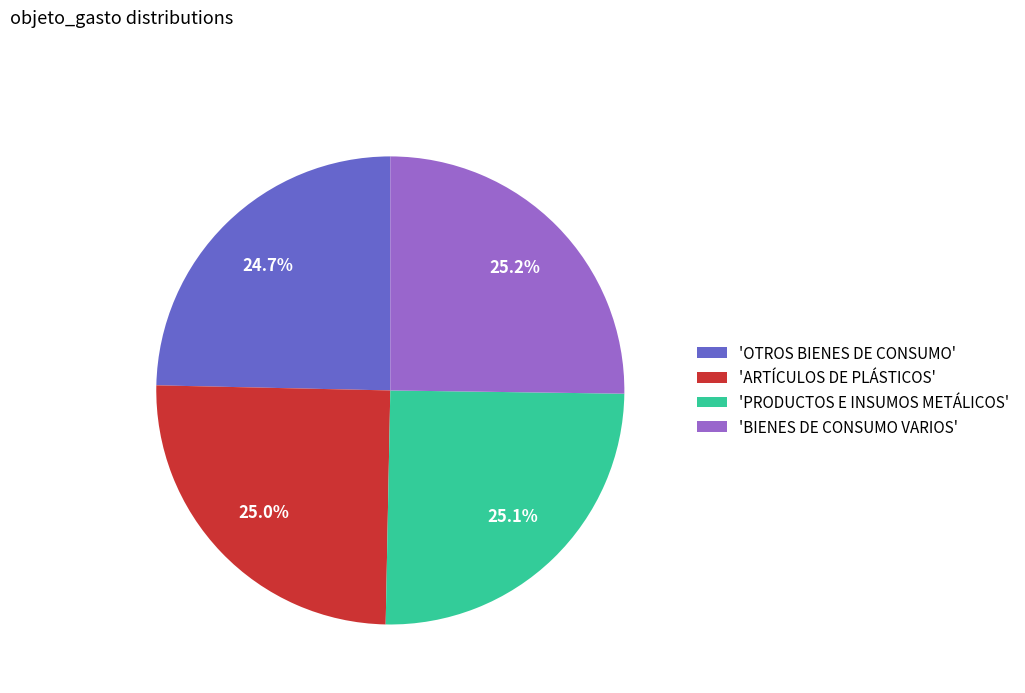

Does 'ARTÍCULOS DE PLÁSTICOS' account for over 50% of the chart?

No